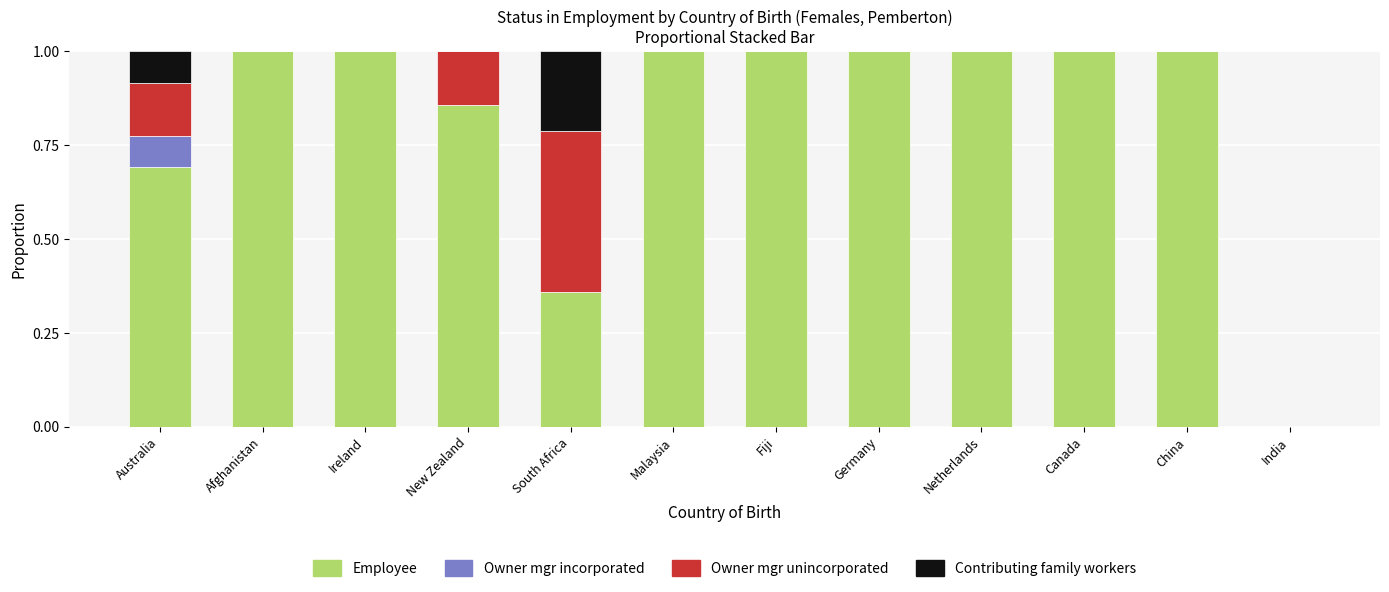

Does the chart contain stacked bars?

Yes